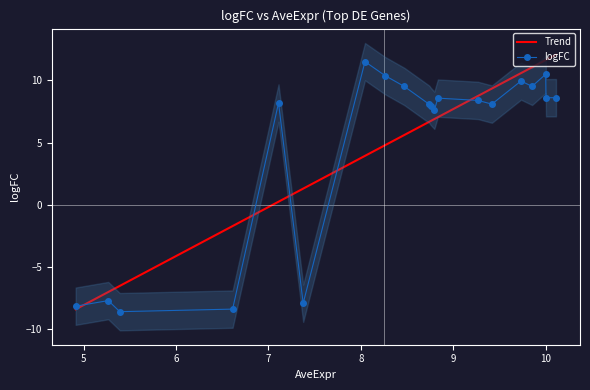

What is the minimum value for logFC?

-8.6